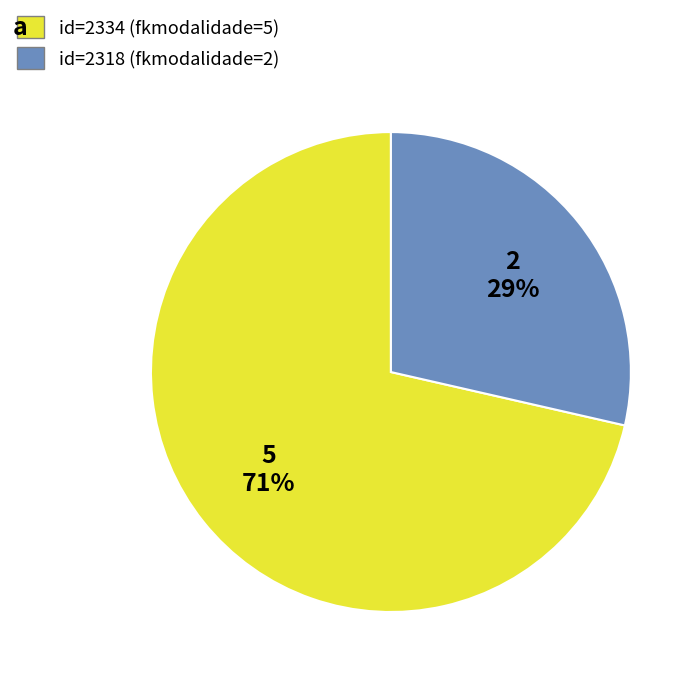

Is there any slice that represents more than half of the pie?

Yes